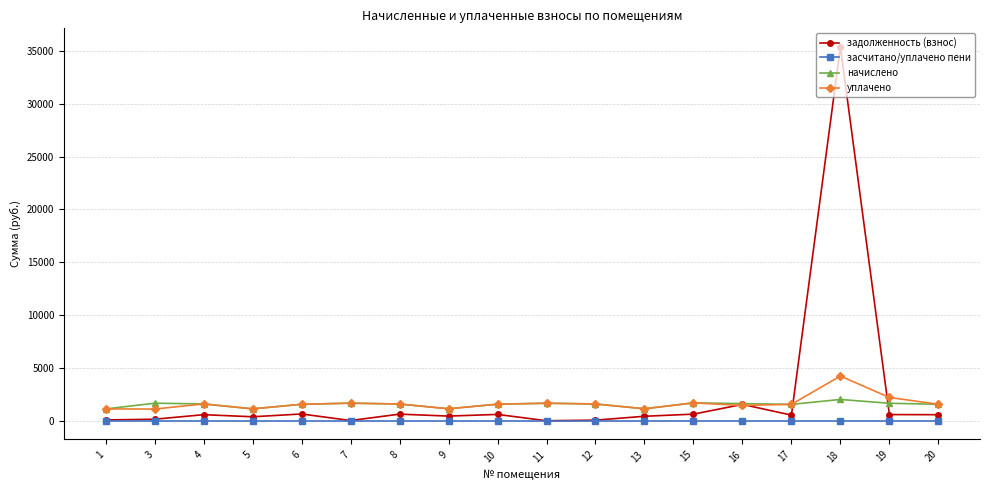

Is this an area chart (filled region under the line)?

No